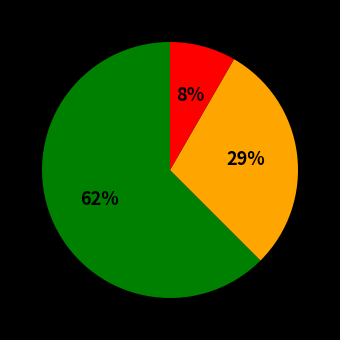

Is there a majority slice in this chart?

Yes